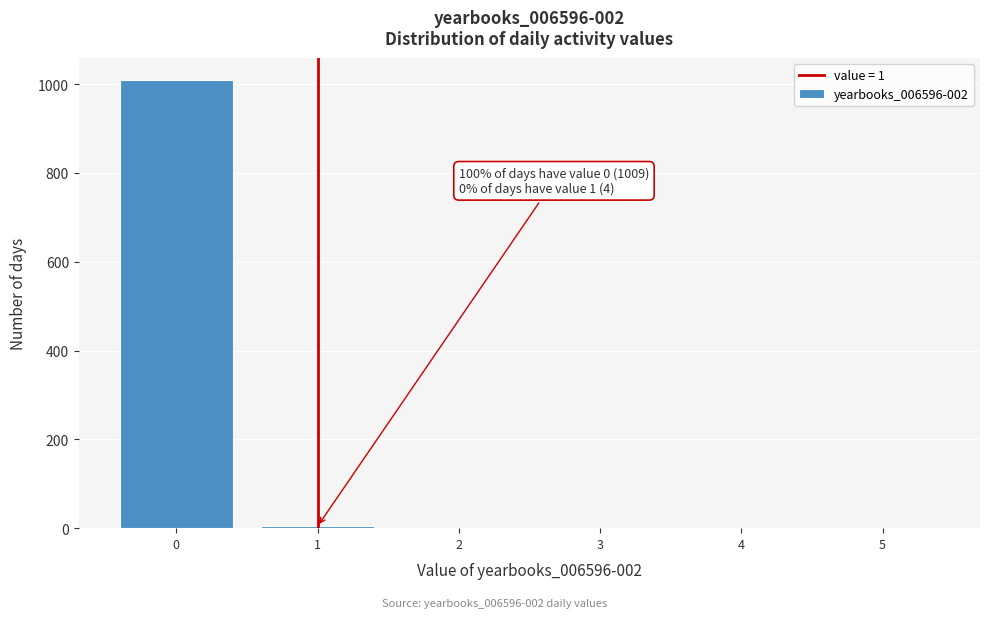

Is it true that the value at 3 is 0?

True